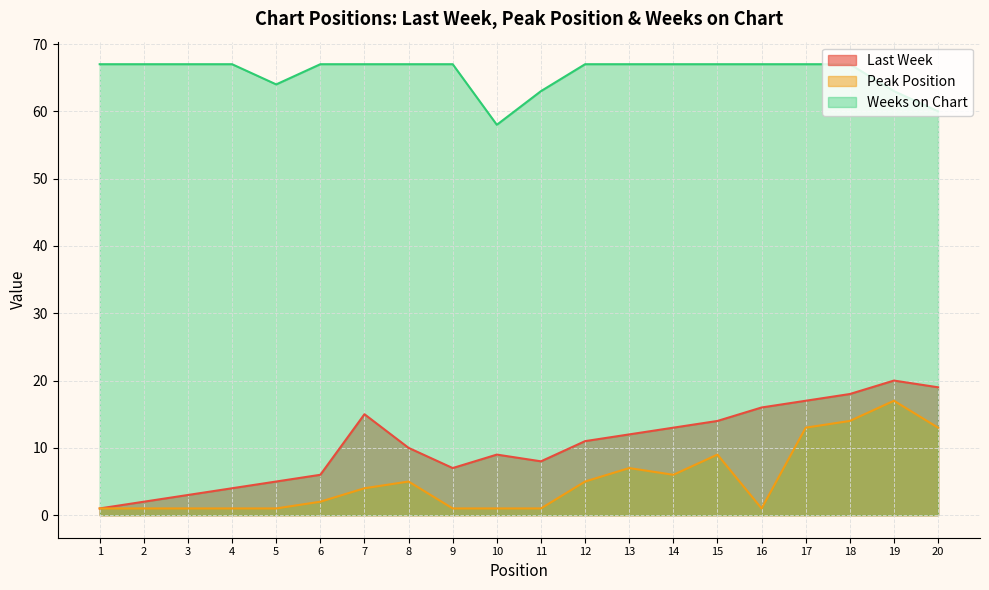

What is the difference between the maximum and minimum values in the Weeks on Chart series?

9